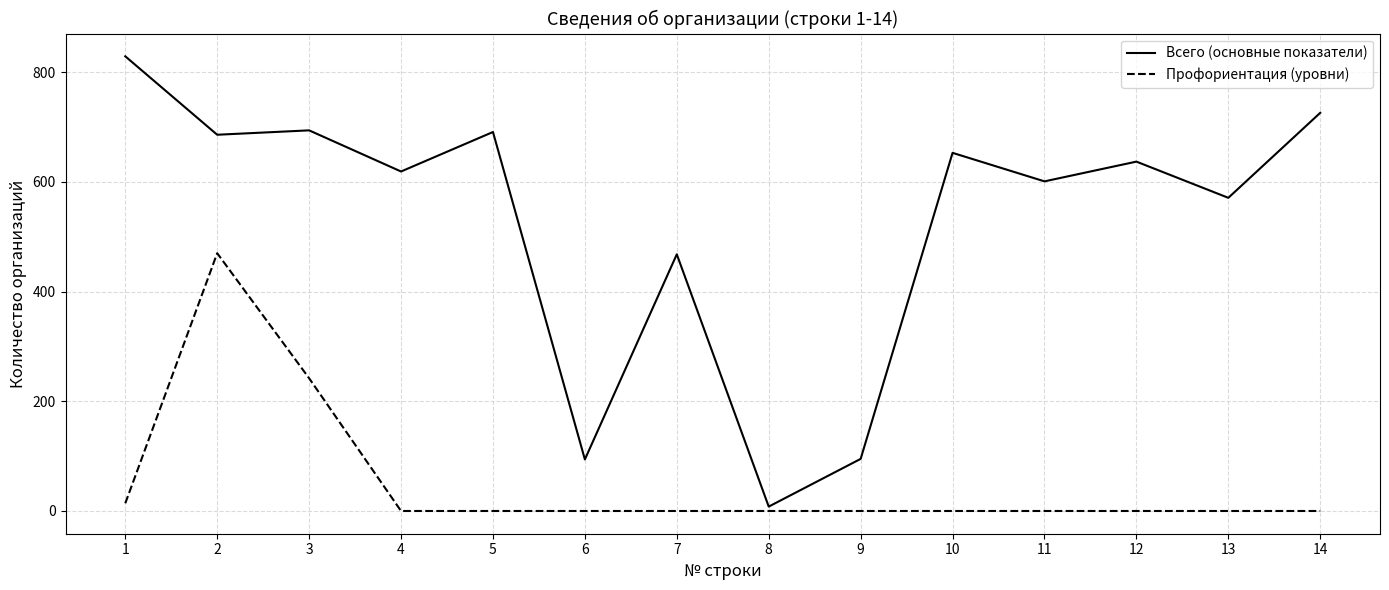

Which series has the widest spread of values?

Всего (основные показатели)